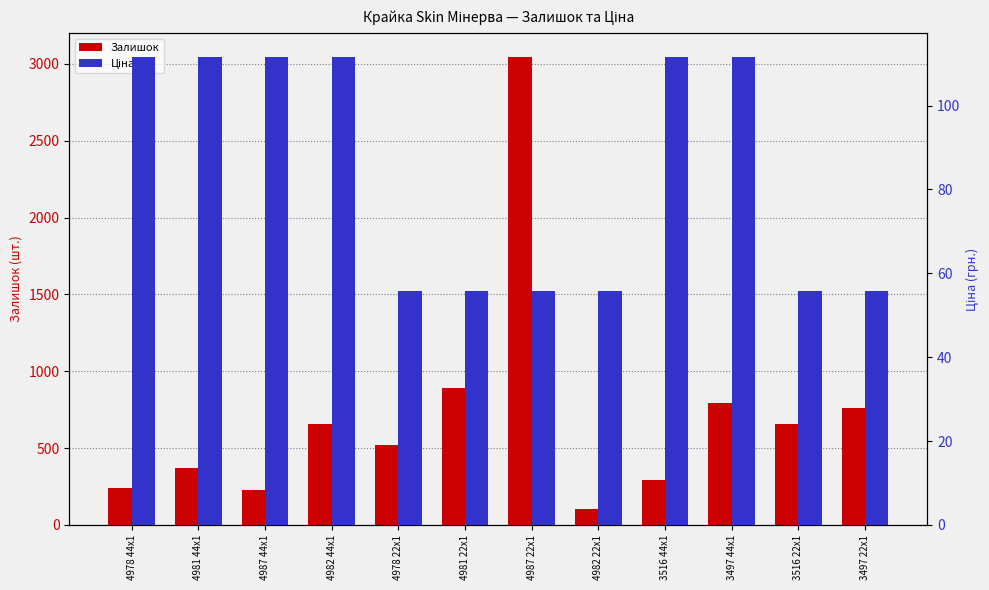

What position from the left is 4978 22x1?

5